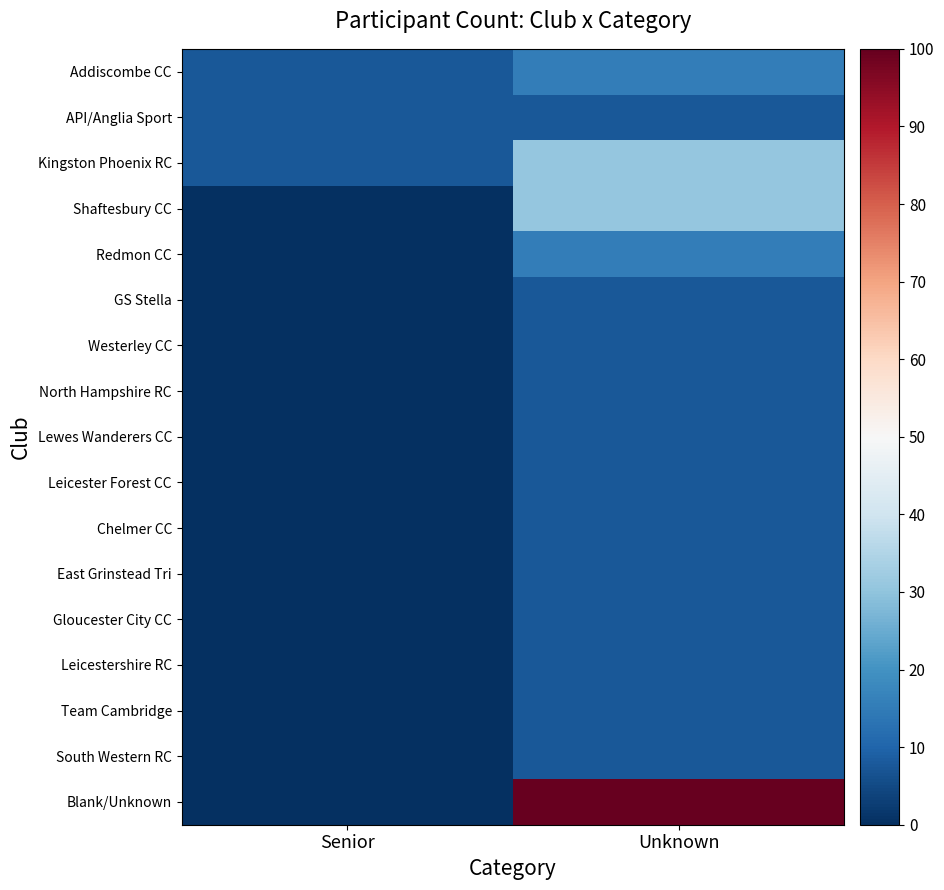

Reading left to right, list all the values displayed in this chart.

Addiscombe CC: Senior=7.7	Unknown=15.4
API/Anglia Sport: Senior=7.7	Unknown=7.7
Kingston Phoenix RC: Senior=7.7	Unknown=30.8
Shaftesbury CC: Senior=0.0	Unknown=30.8
Redmon CC: Senior=0.0	Unknown=15.4
GS Stella: Senior=0.0	Unknown=7.7
Westerley CC: Senior=0.0	Unknown=7.7
North Hampshire RC: Senior=0.0	Unknown=7.7
Lewes Wanderers CC: Senior=0.0	Unknown=7.7
Leicester Forest CC: Senior=0.0	Unknown=7.7
Chelmer CC: Senior=0.0	Unknown=7.7
East Grinstead Tri: Senior=0.0	Unknown=7.7
Gloucester City CC: Senior=0.0	Unknown=7.7
Leicestershire RC: Senior=0.0	Unknown=7.7
Team Cambridge: Senior=0.0	Unknown=7.7
South Western RC: Senior=0.0	Unknown=7.7
Blank/Unknown: Senior=0.0	Unknown=100.0